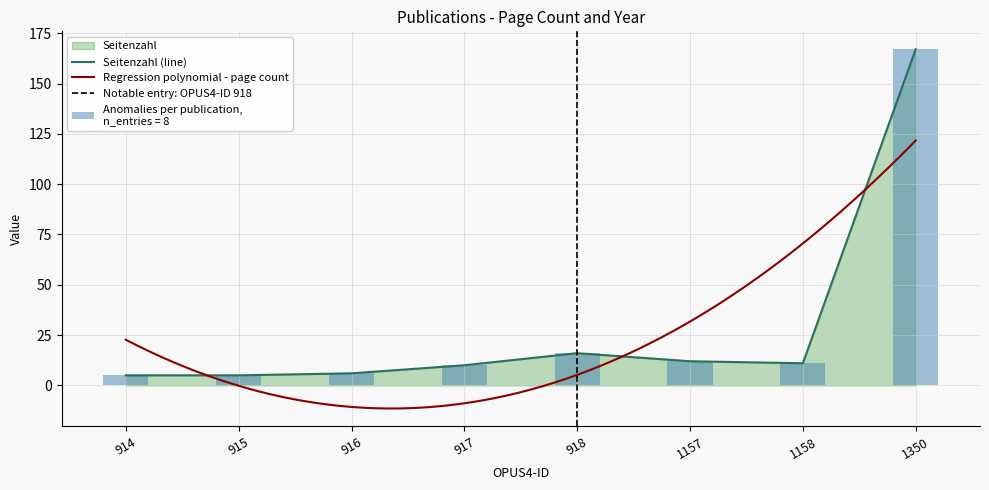

Does the chart contain any negative values?

No